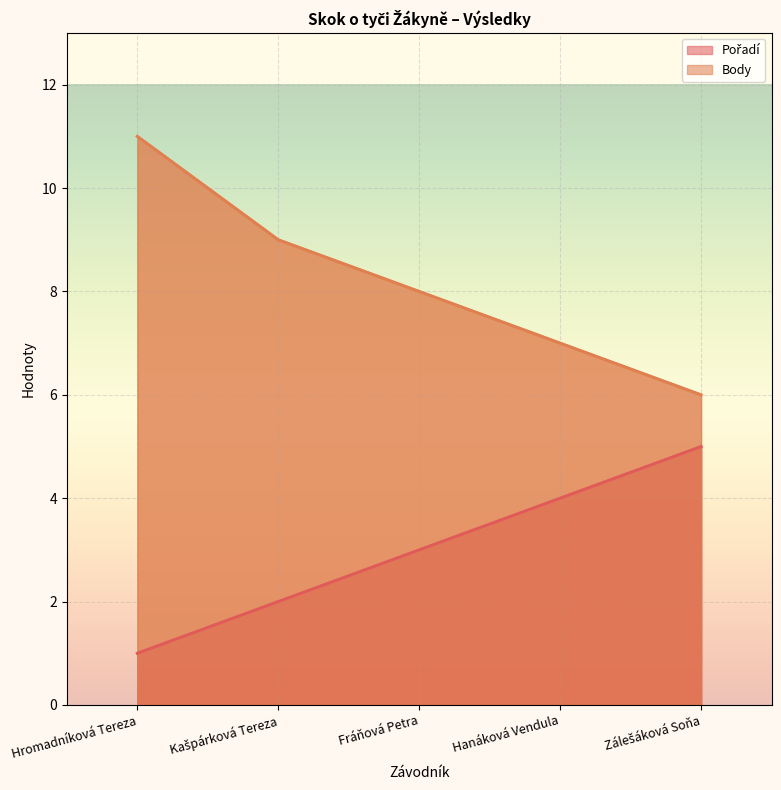

Reading right to left, extract all data points from this chart.

Pořadí: Zálešáková Soňa=5	Hanáková Vendula=4	Fráňová Petra=3	Kašpárková Tereza=2	Hromadníková Tereza=1
Body: Zálešáková Soňa=6	Hanáková Vendula=7	Fráňová Petra=8	Kašpárková Tereza=9	Hromadníková Tereza=11